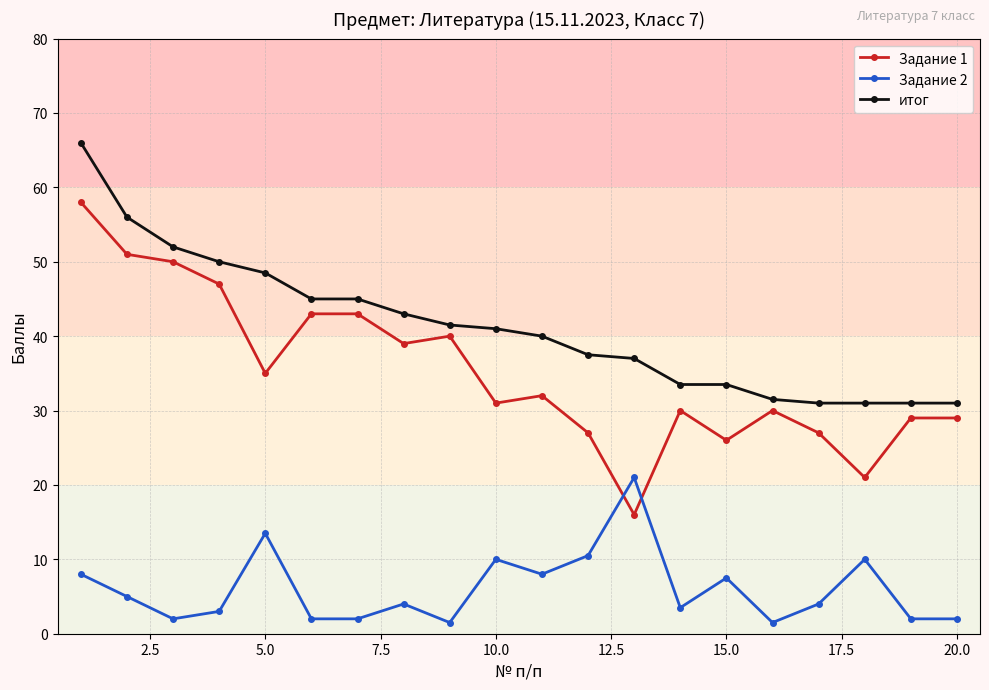

List the series in order of their peak value, lowest first.

Задание 2, Задание 1, итог